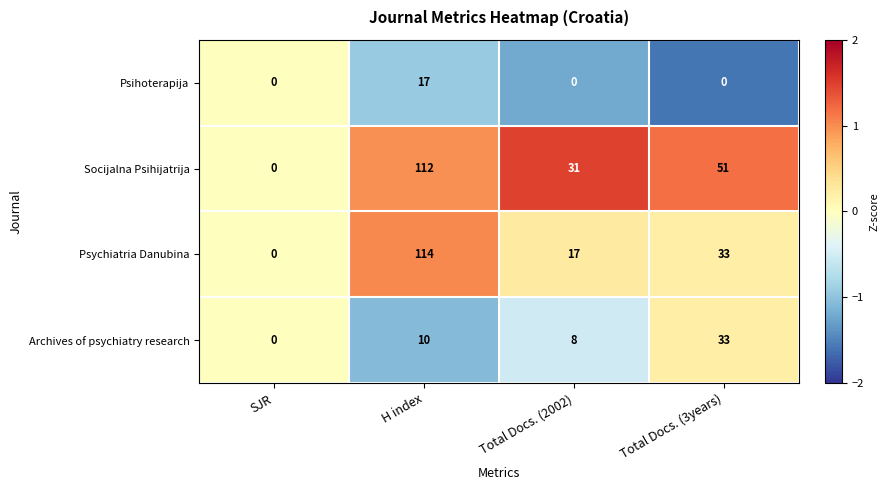

Which label corresponds to the largest value in the chart?

H index